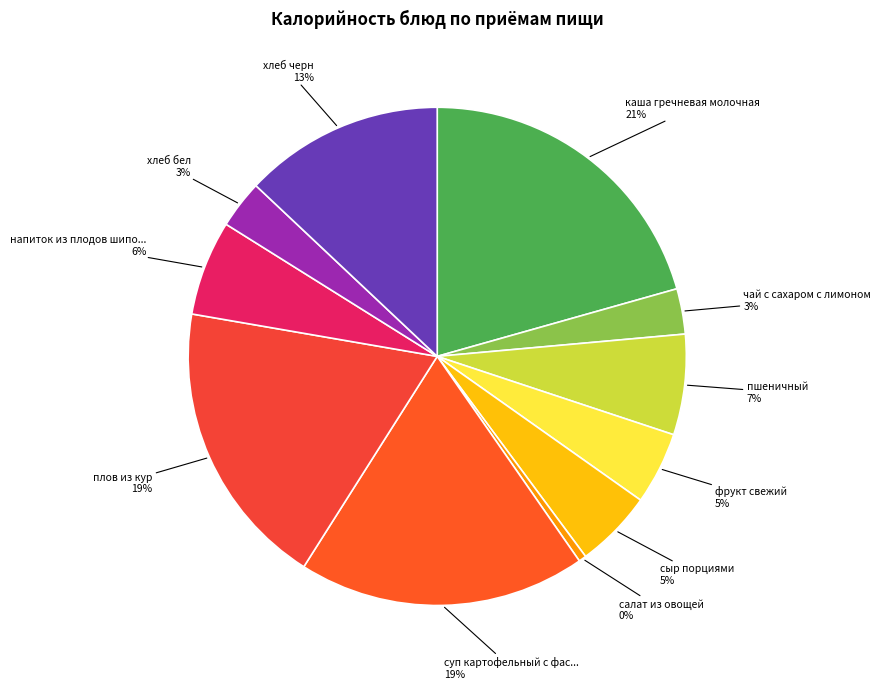

Count the number of slices in the pie.

11